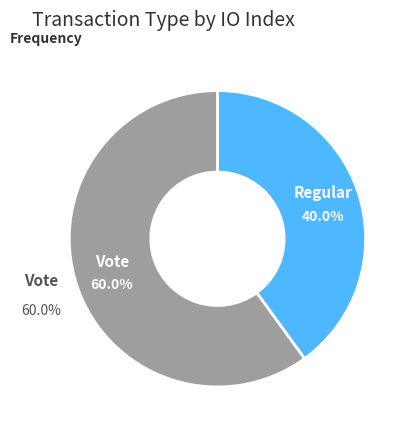

Which slice represents more than half of the pie?

Vote